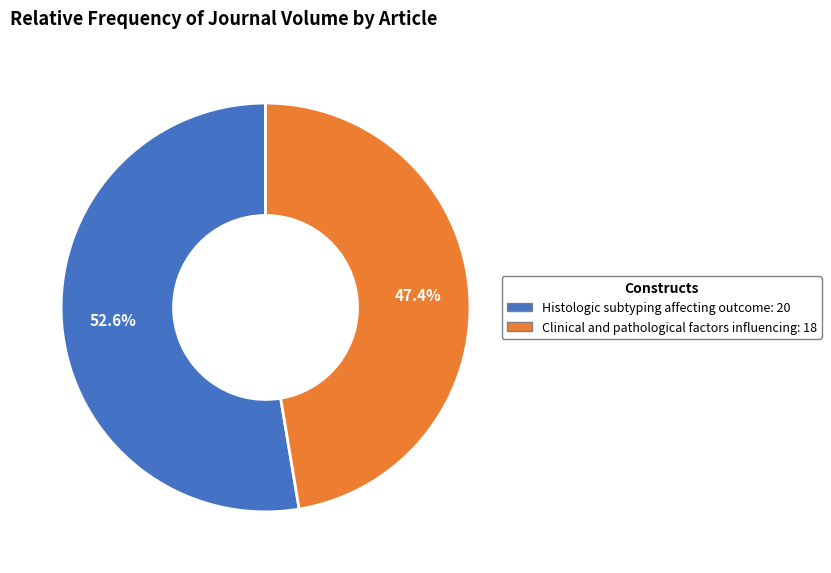

How many segments does this pie chart have?

2